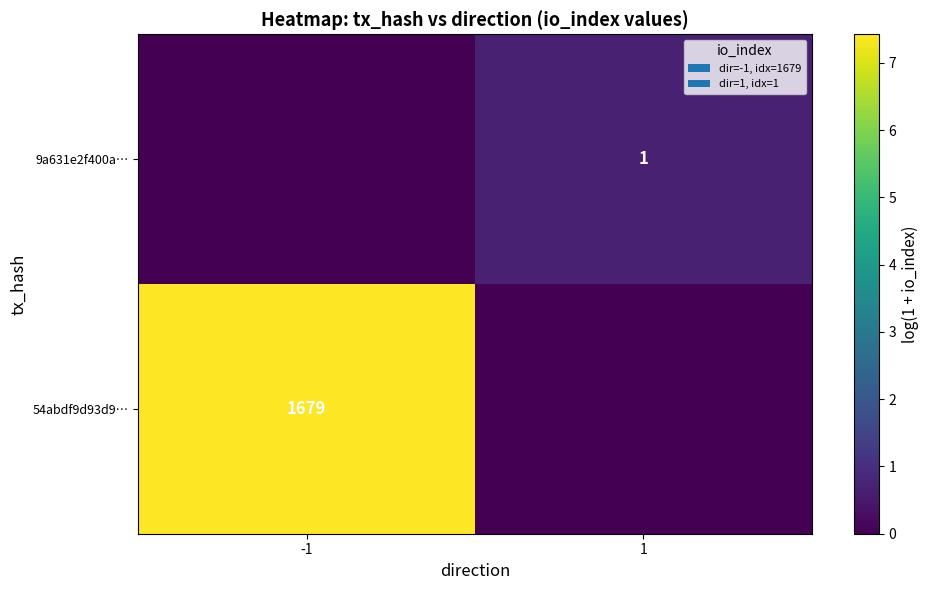

Is it true that 9a631e2f400a… equals 1 at 1?

True